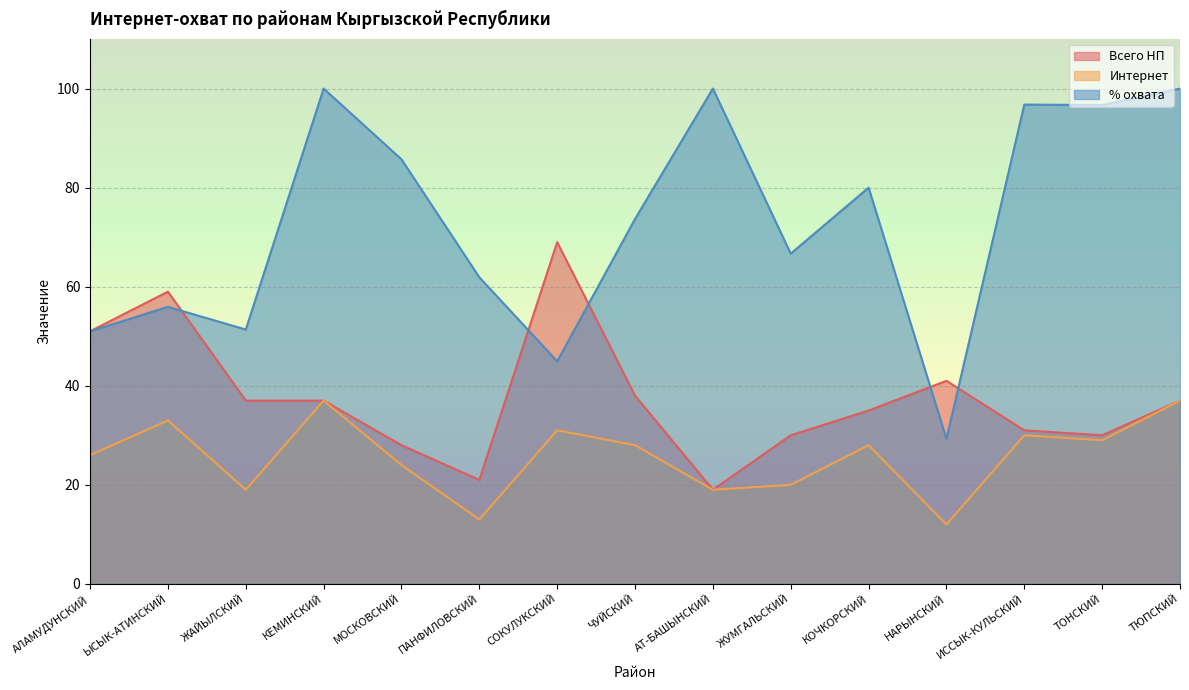

At ТЮПСКИЙ, list the series in order from smallest to largest.

Всего НП, Интернет, % охвата